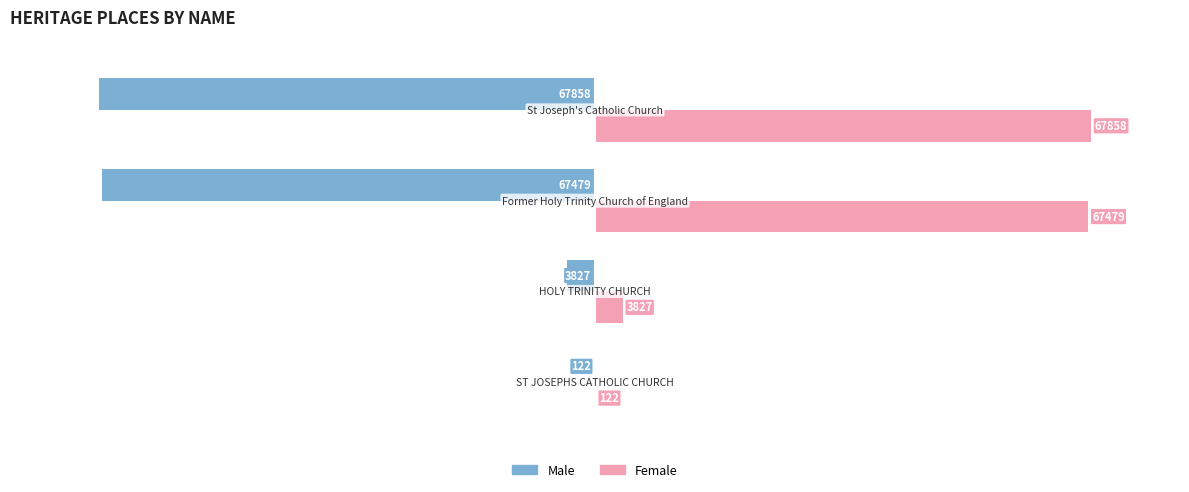

Which series has the largest total across all categories?

Female